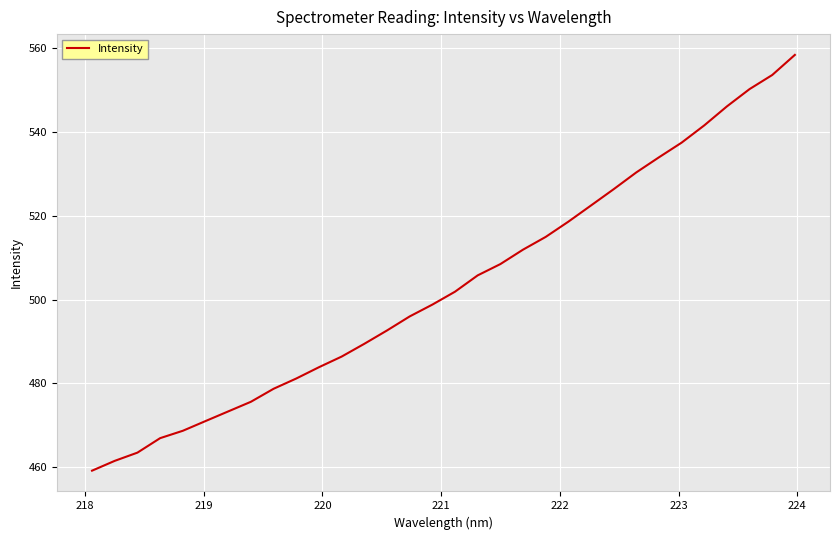

What is the greatest value displayed?

558.3